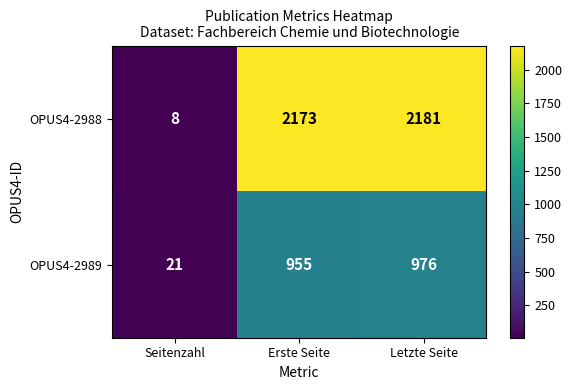

What is the difference between the maximum and minimum values in the OPUS4-2988 series?

2173